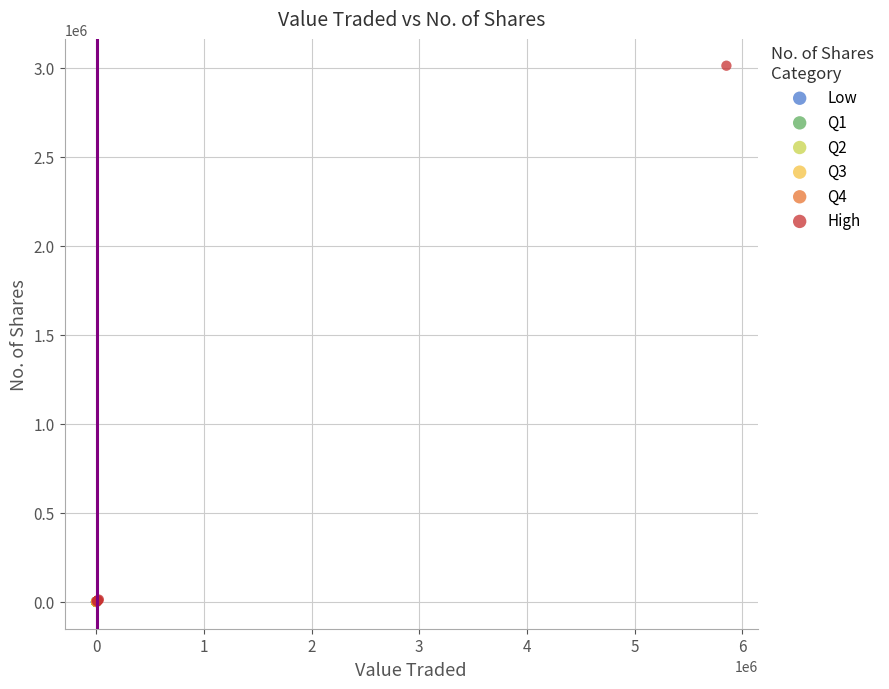

Which series has the largest Y range (max minus min)?

High